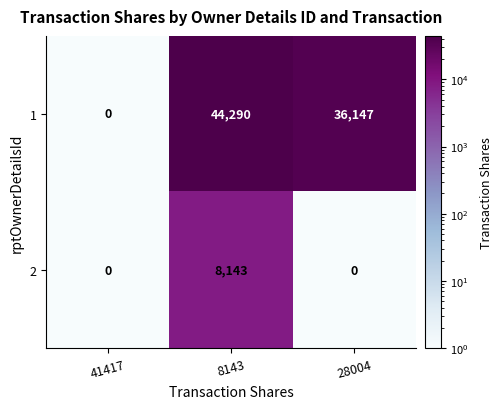

What is the difference between the highest and lowest values at 8143?

36147